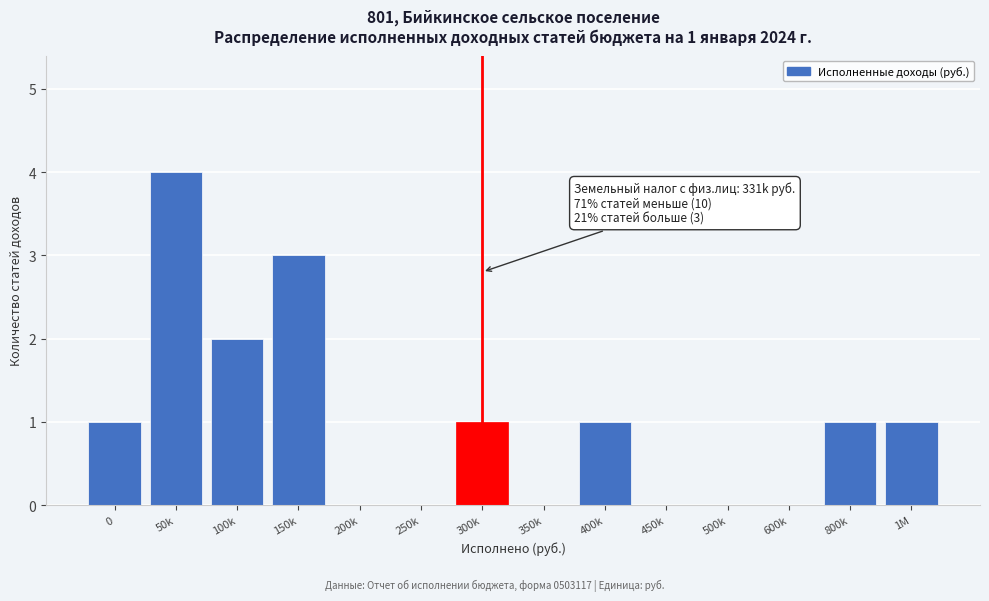

Reading left to right, what are all the values shown in this chart?

0=1	50k=4	100k=2	150k=3	200k=0	250k=0	300k=1	350k=0	400k=1	450k=0	500k=0	600k=0	800k=1	1M=1